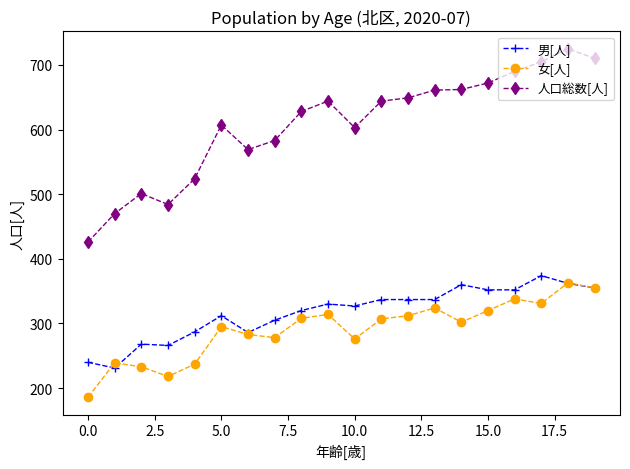

True or false: 男[人] and 人口総数[人] cross at least once.

False